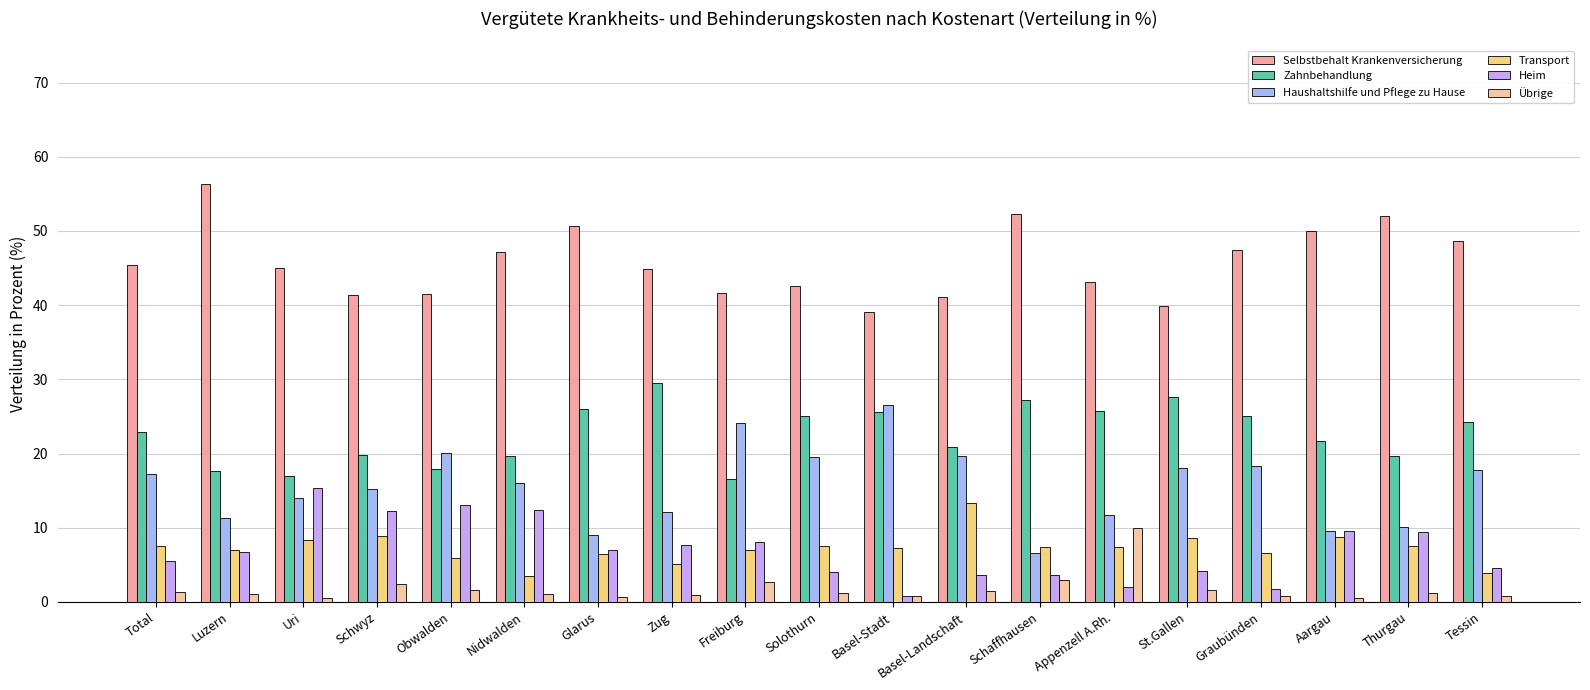

Count the number of data series in this chart.

6